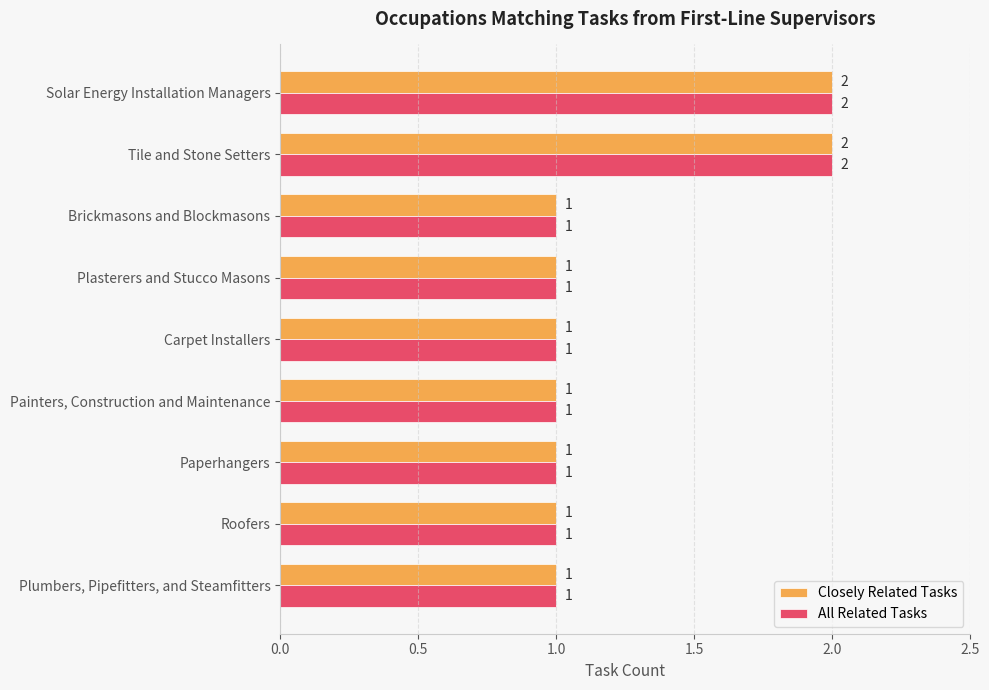

What is the sum of all All Related Tasks values?

11